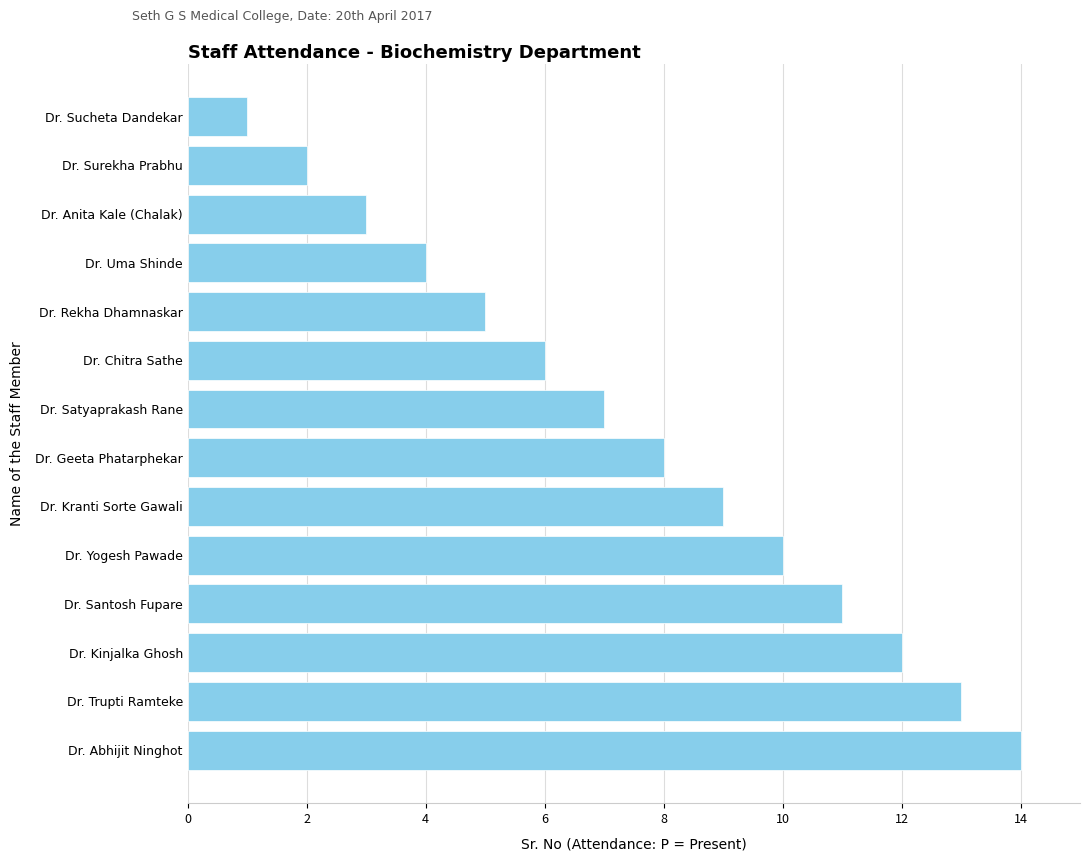

The chart shows a value of 4 at Dr. Uma Shinde. True or false?

True